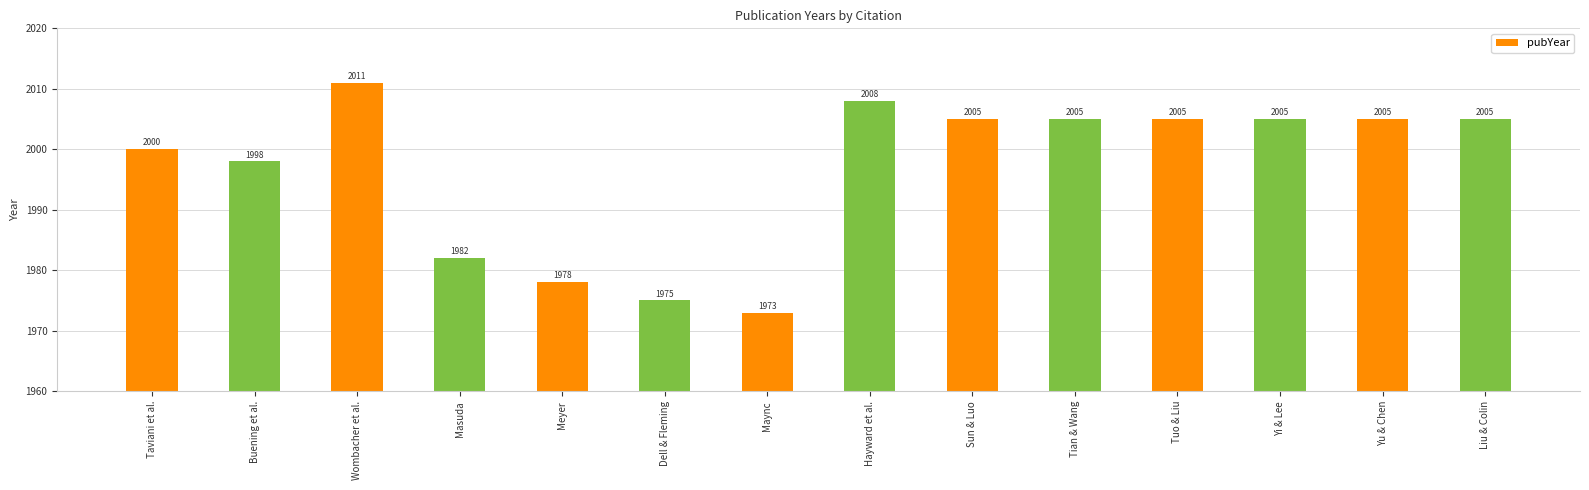

True or false: the data shows 1079 at Tuo & Liu.

False